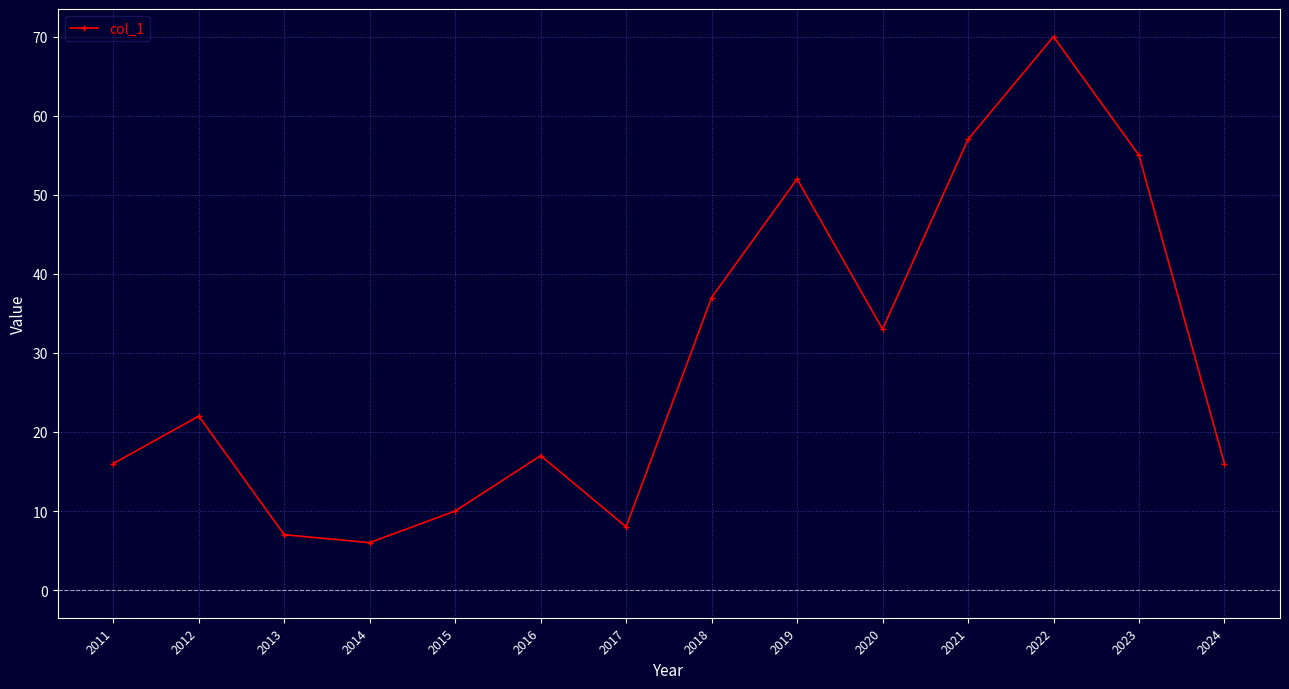

Reading right to left, transcribe all the data shown in this chart.

2024=16	2023=55	2022=70	2021=57	2020=33	2019=52	2018=37	2017=8	2016=17	2015=10	2014=6	2013=7	2012=22	2011=16